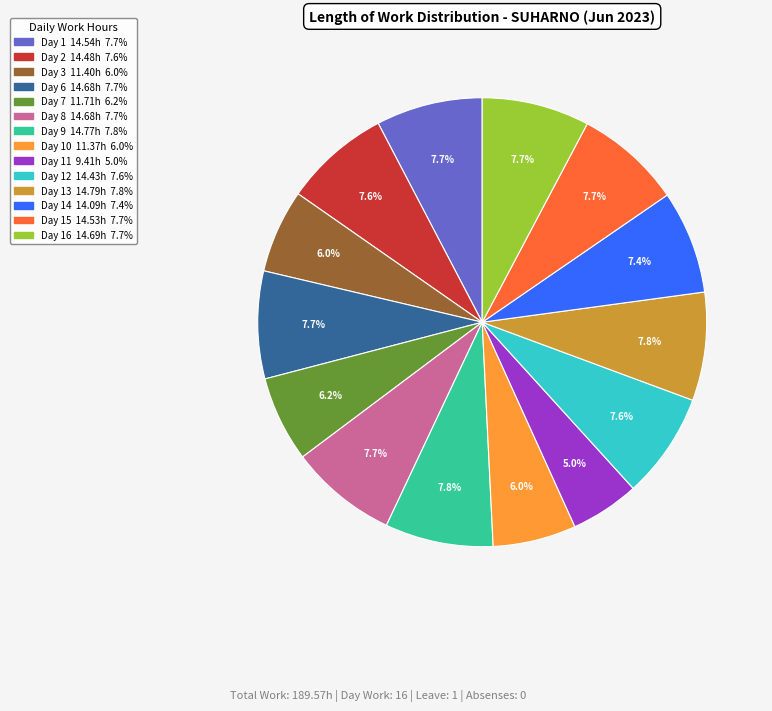

Does any single category account for the majority?

No